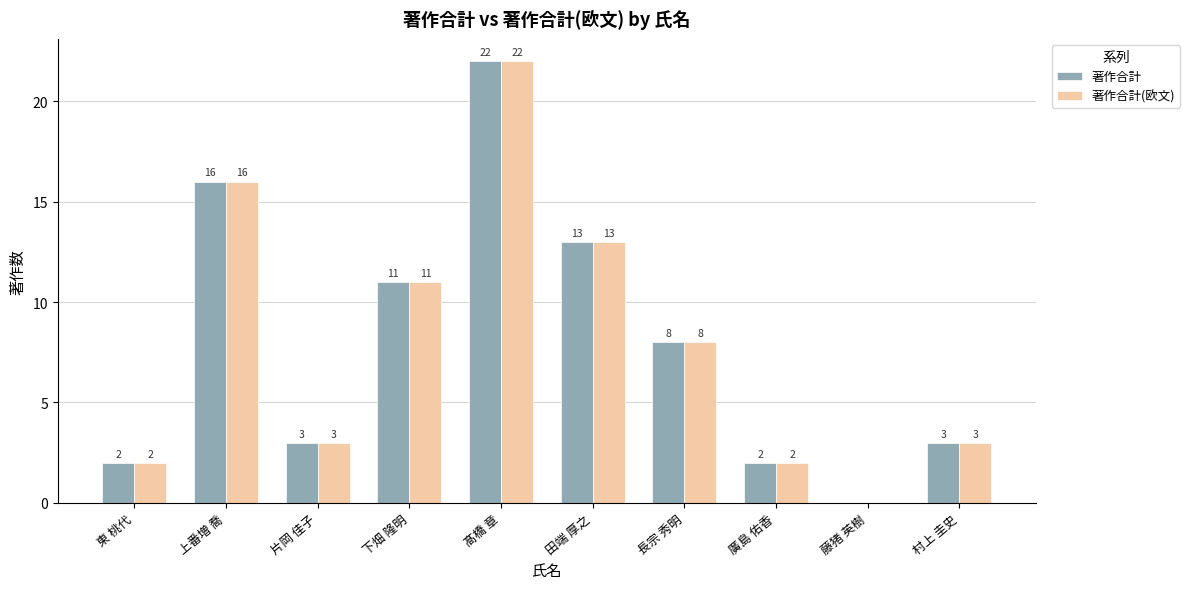

What are all the series names shown in the legend?

著作合計, 著作合計(欧文)